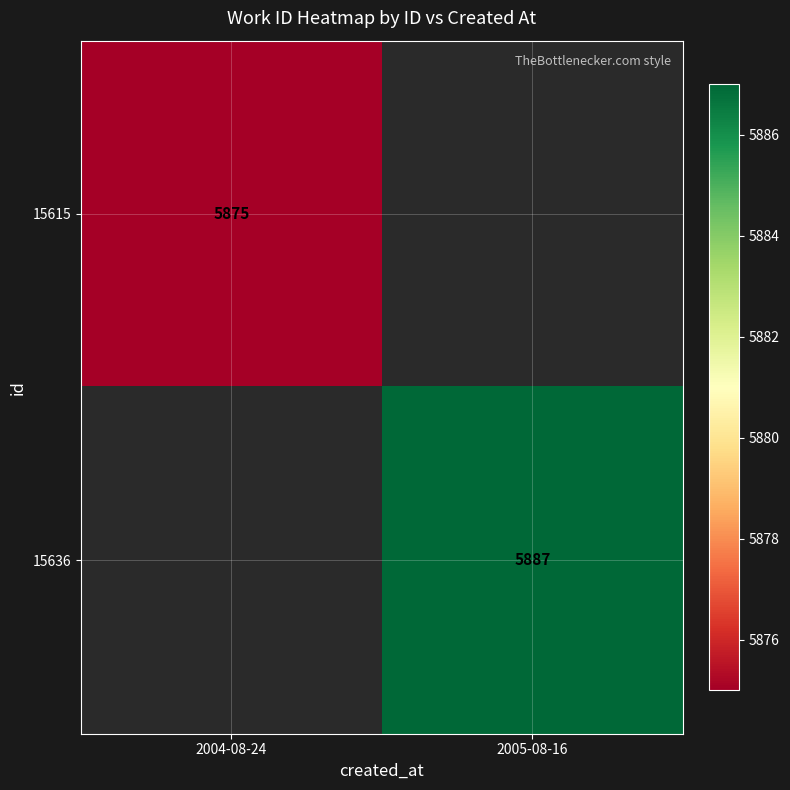

How many data points does each series have?

2